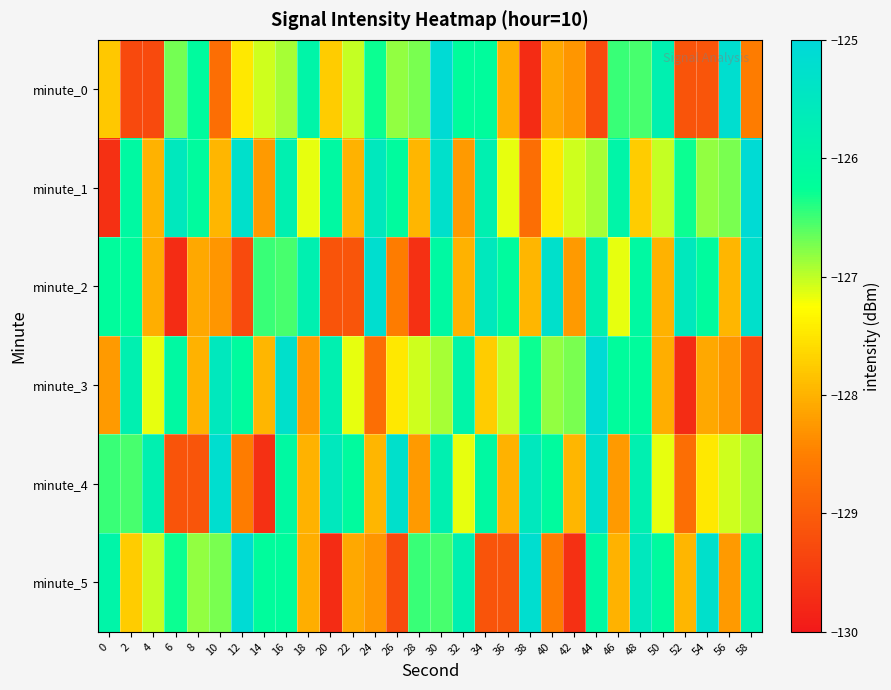

Which has a higher value, 58 or 14?

14